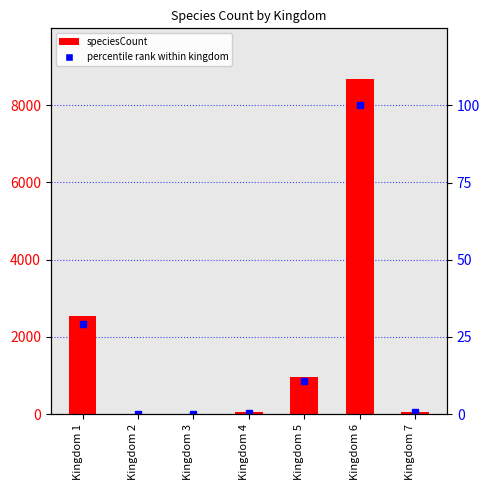

How many series are shown in this chart?

2